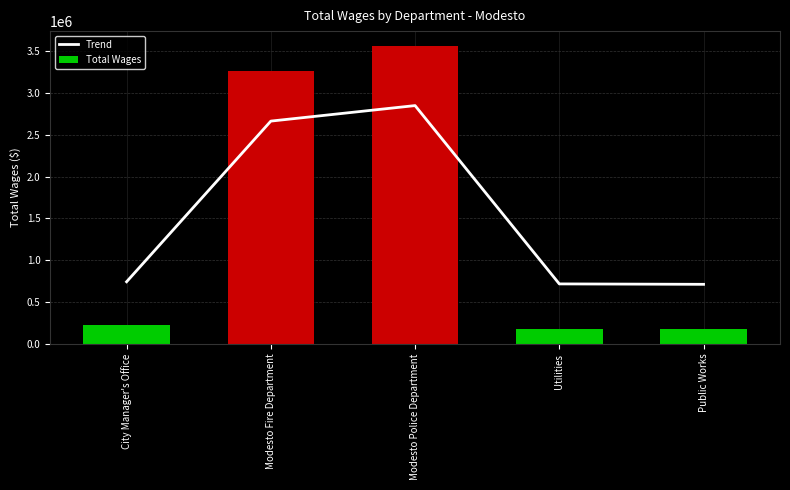

The value of Total Wages at City Manager's Office is 86372.0. True or false?

False